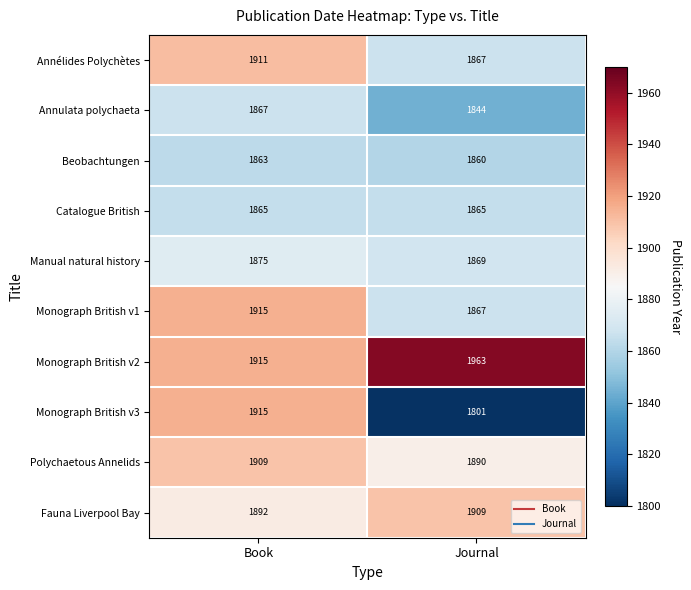

What is the spread (max minus min) of values at Journal?

162